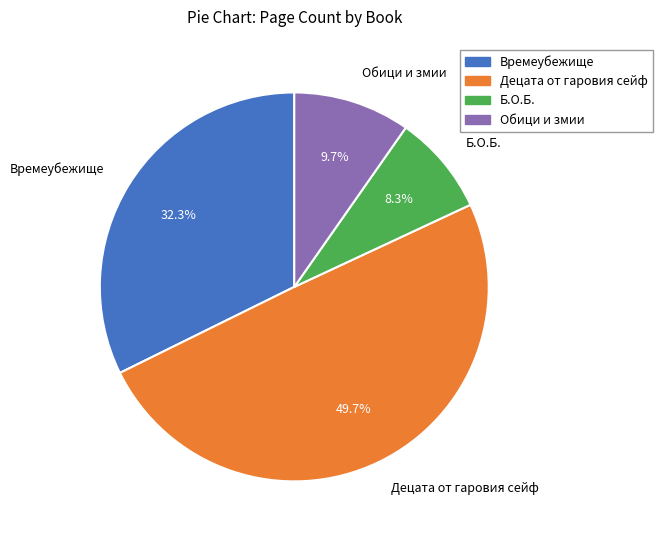

What portion of the pie excludes Б.О.Б.?

91.7%